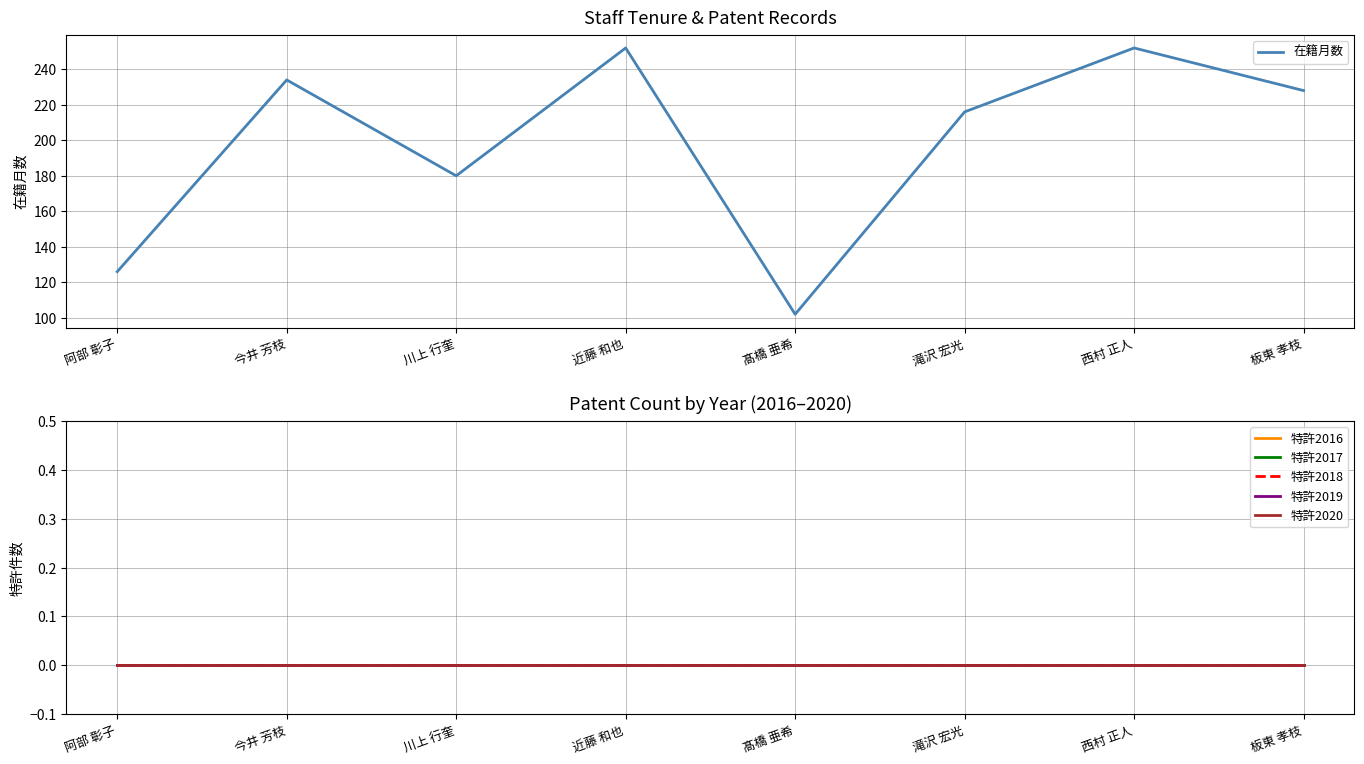

The value of 特許2018 at 川上 行奎 is 0. True or false?

True